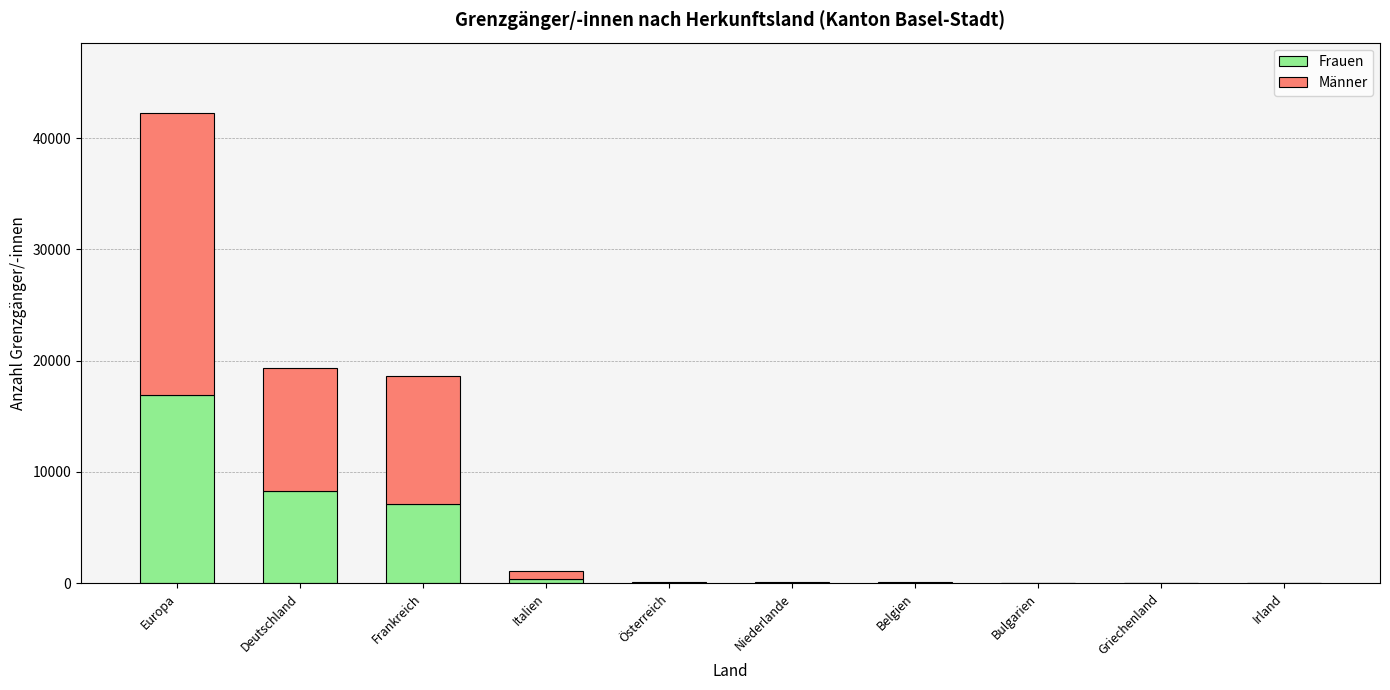

At which category is the sum across all series the highest?

Europa